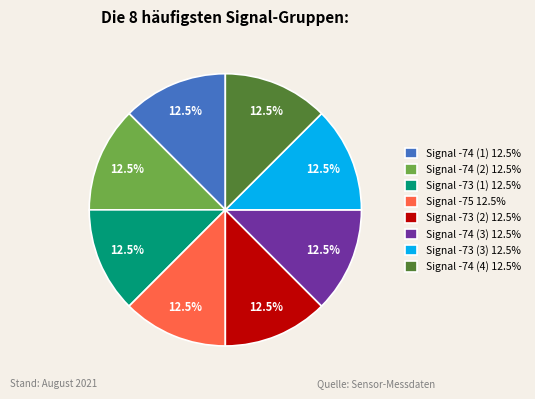

To the nearest percent, what is the average slice percentage?

12%